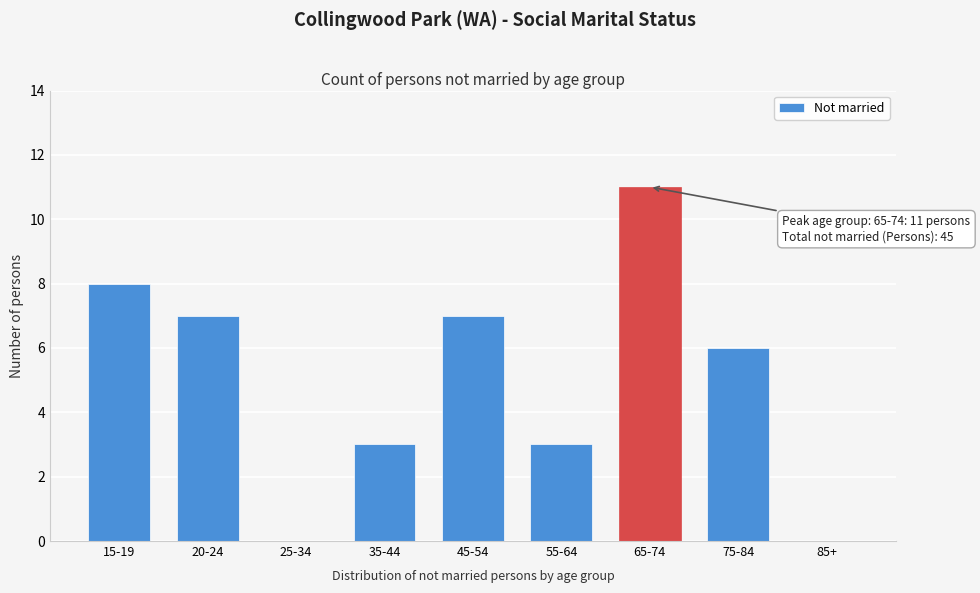

Reading right to left, list all the values displayed in this chart.

85+=0	75-84=6	65-74=11	55-64=3	45-54=7	35-44=3	25-34=0	20-24=7	15-19=8